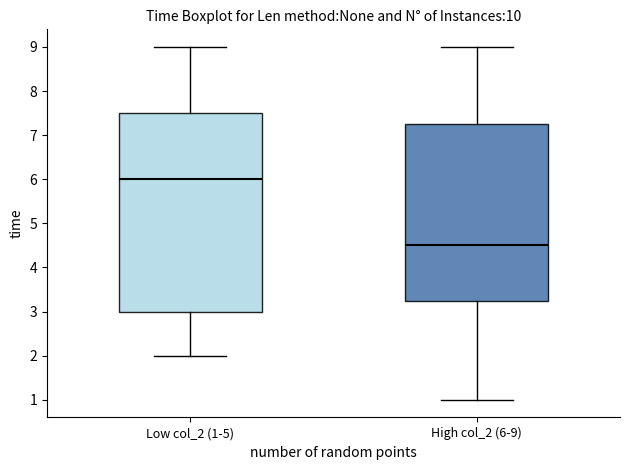

Which box's median line is the lowest?

High col_2 (6-9)